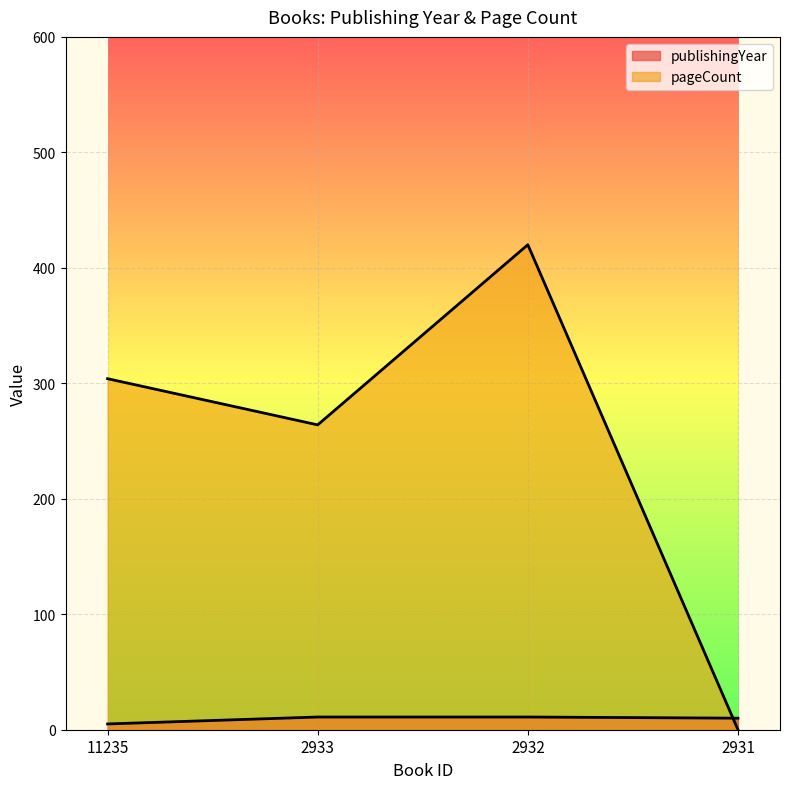

True or false: publishingYear has a value of 5 at 11235.

True